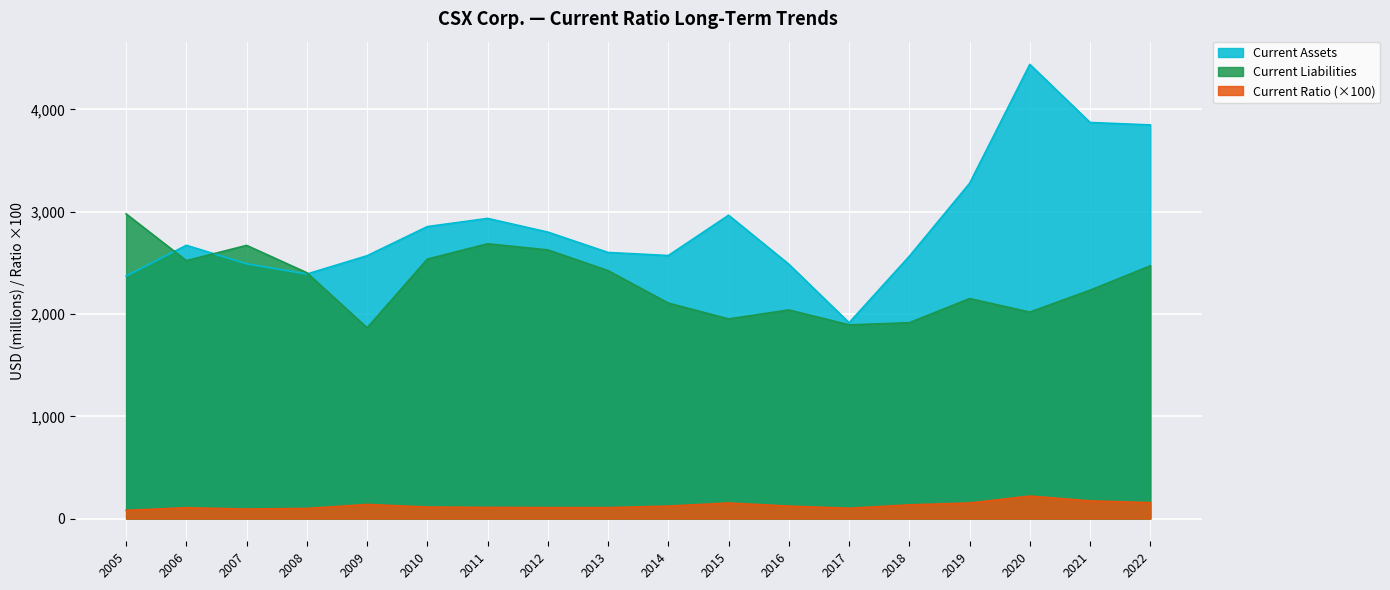

What is the average value of the Current Liabilities series?

2305.4